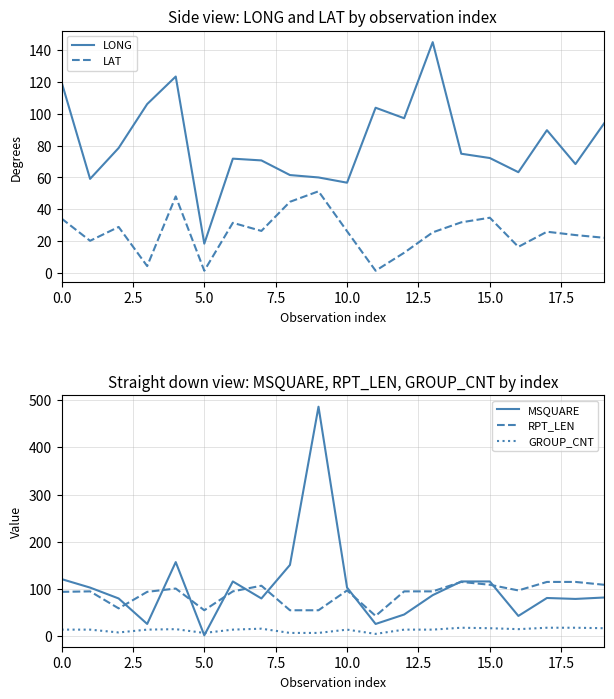

Is it true that GROUP_CNT equals 17 at 15.0?

True